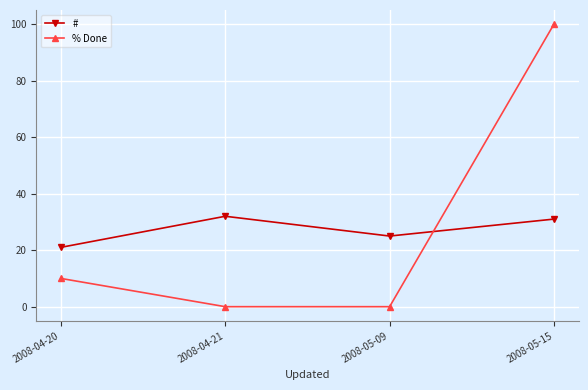

What is the difference between the # values at 2008-05-15 and 2008-04-20?

10